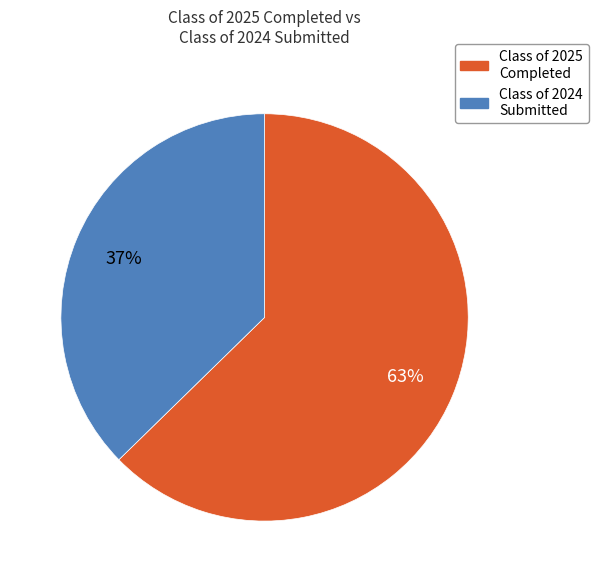

Is there any slice that represents more than half of the pie?

Yes